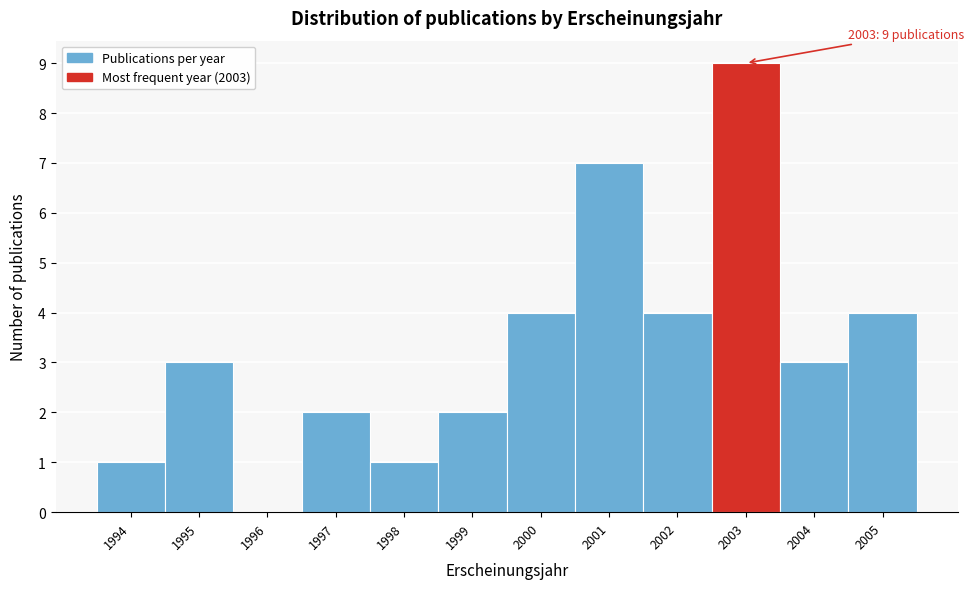

Which range on the x-axis has the tallest bar?

2002.5 to 2003.5